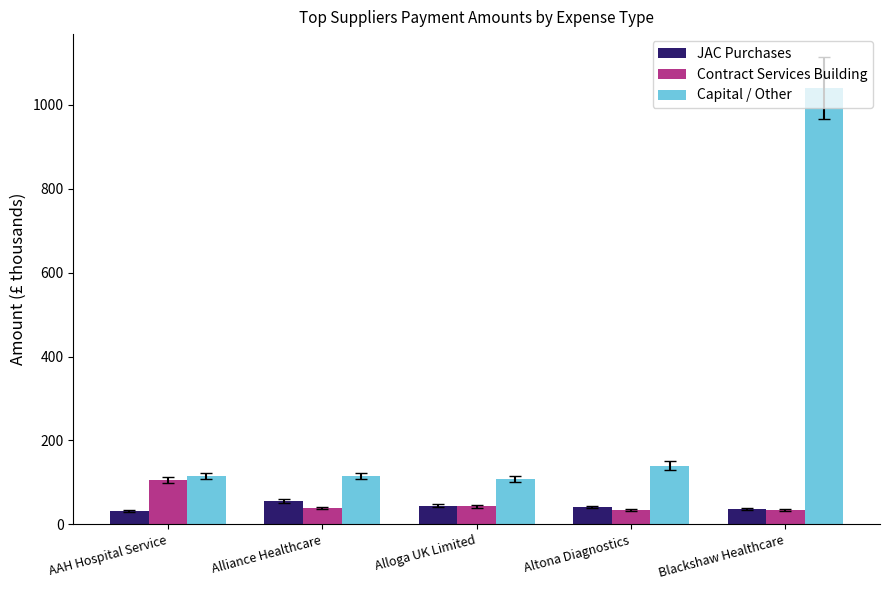

How many bars are there in each group?

3